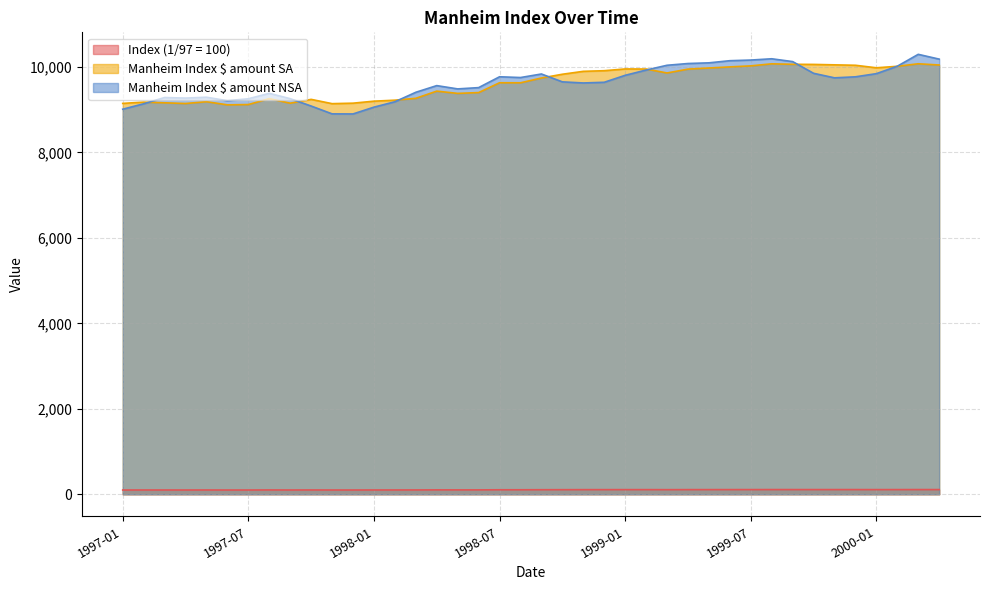

Where is the first local maximum for Manheim Index $ amount NSA?

1997-03